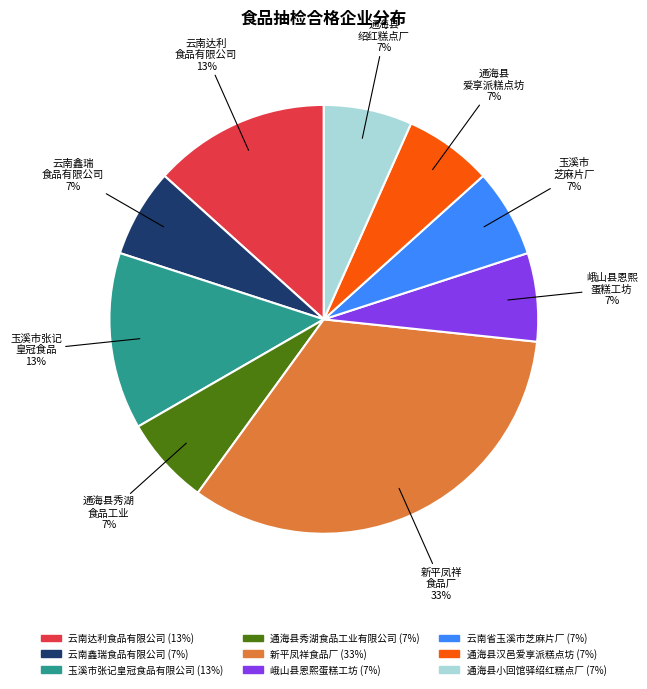

How many slices are in this pie chart?

9